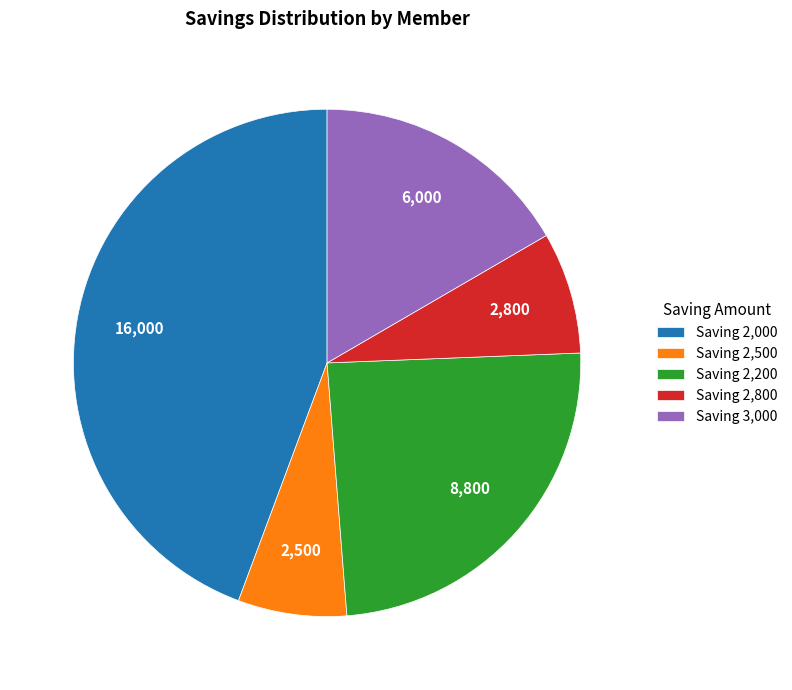

Rank the categories by value from lowest to highest.

Saving 2,500, Saving 2,800, Saving 3,000, Saving 2,200, Saving 2,000